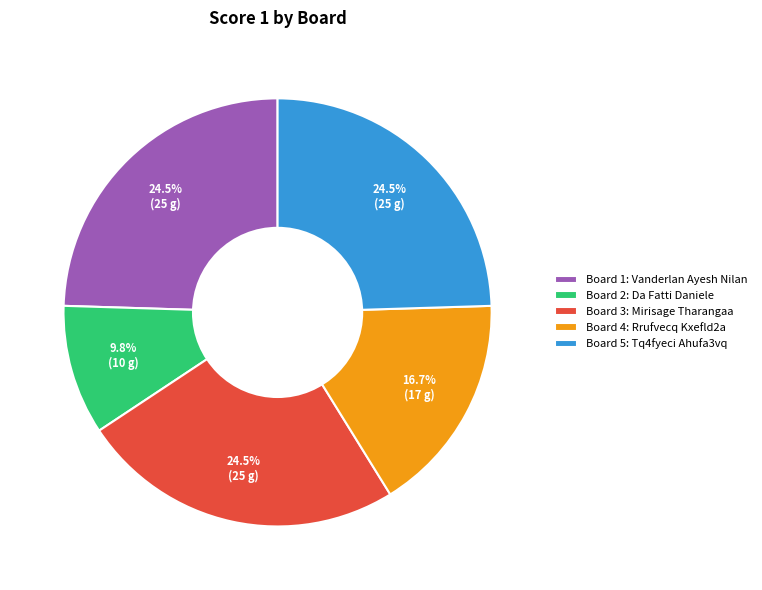

Which slice is the smallest?

Board 2: Da Fatti Daniele